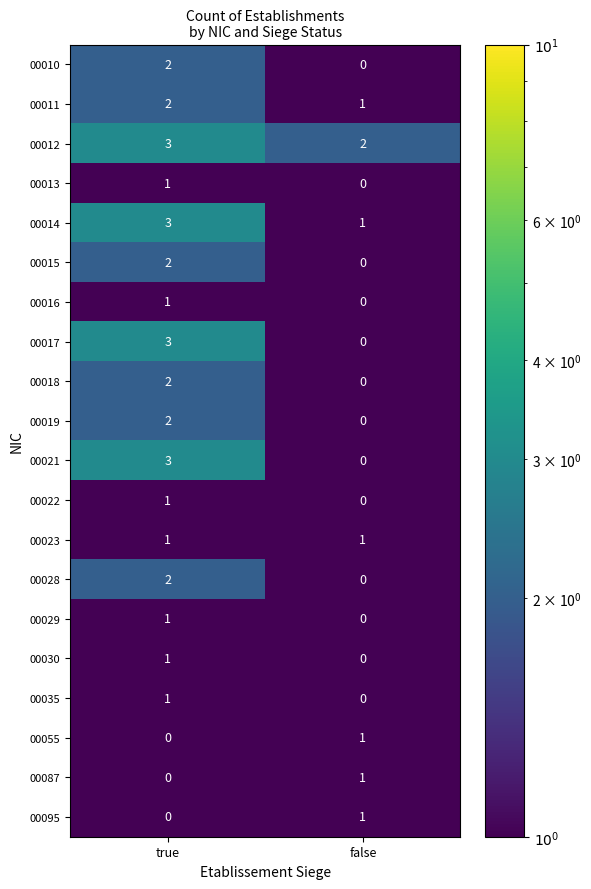

The value of 00019 at true is 3. True or false?

False